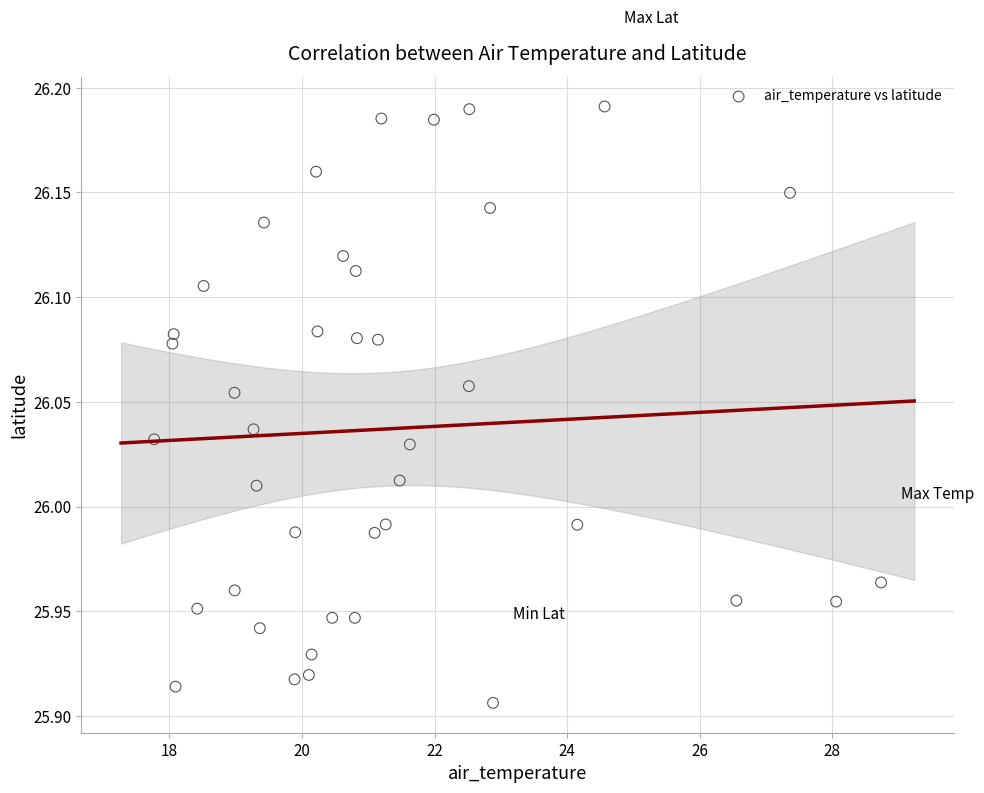

What is the range of Y values (max minus min)?

0.3